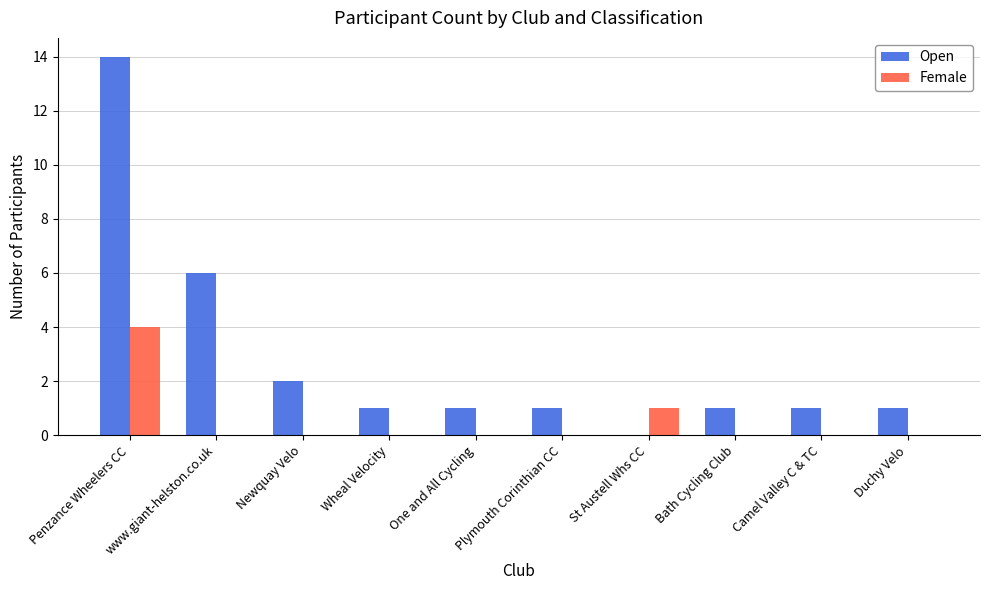

Is it true that Female equals 0 at Plymouth Corinthian CC?

True